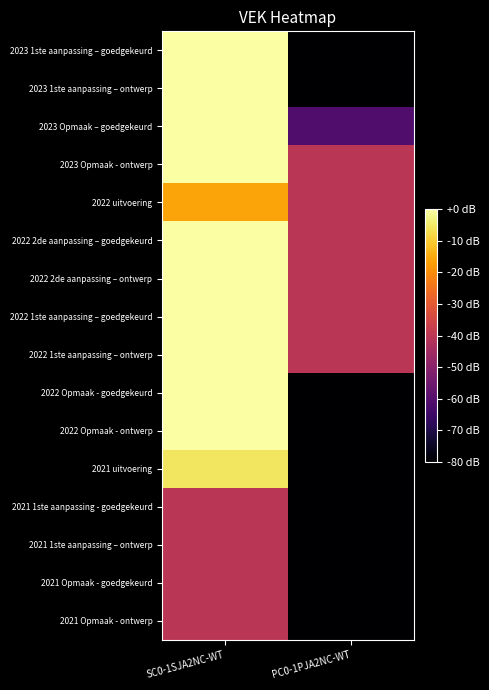

Between SC0-1SJA2NC-WT and PC0-1PJA2NC-WT, which is larger?

SC0-1SJA2NC-WT